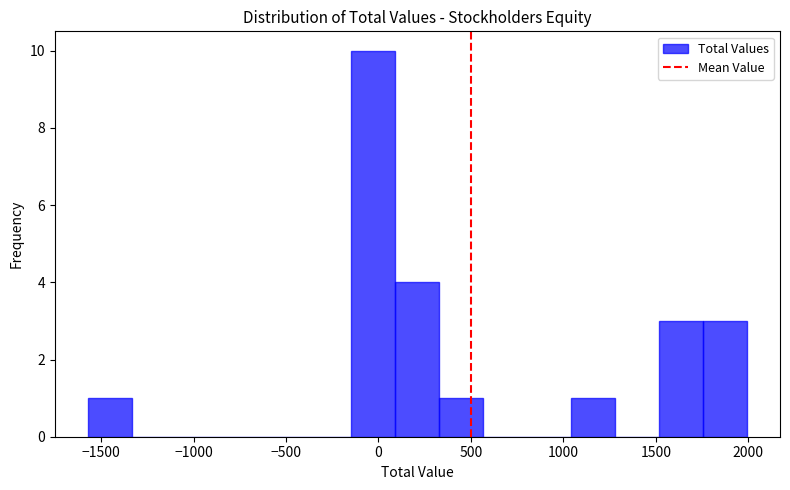

What is the height of the bar covering 1500 to 1750 on the x-axis? Neither the bar edges nor the heights are printed on the chart, so give them approximately, as read against the axes.

3